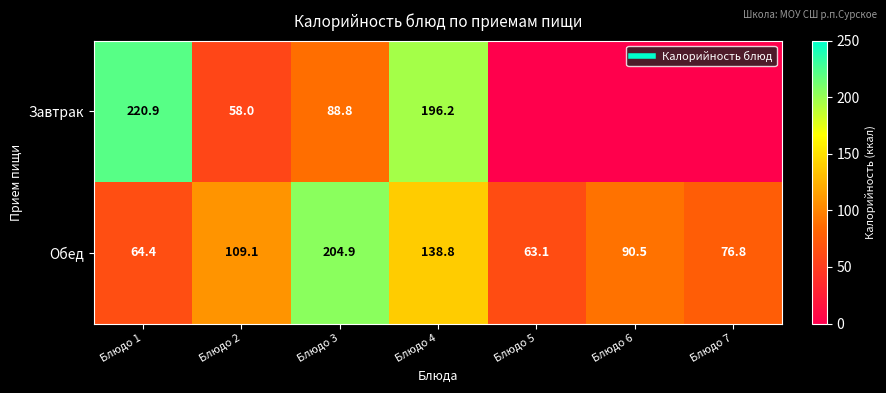

The Завтрак series shows 0.0 at Блюдо 6. True or false?

True